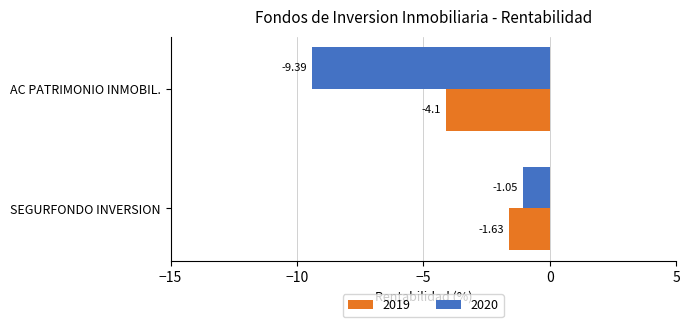

Rank the series by their maximum value, from lowest to highest.

2019, 2020